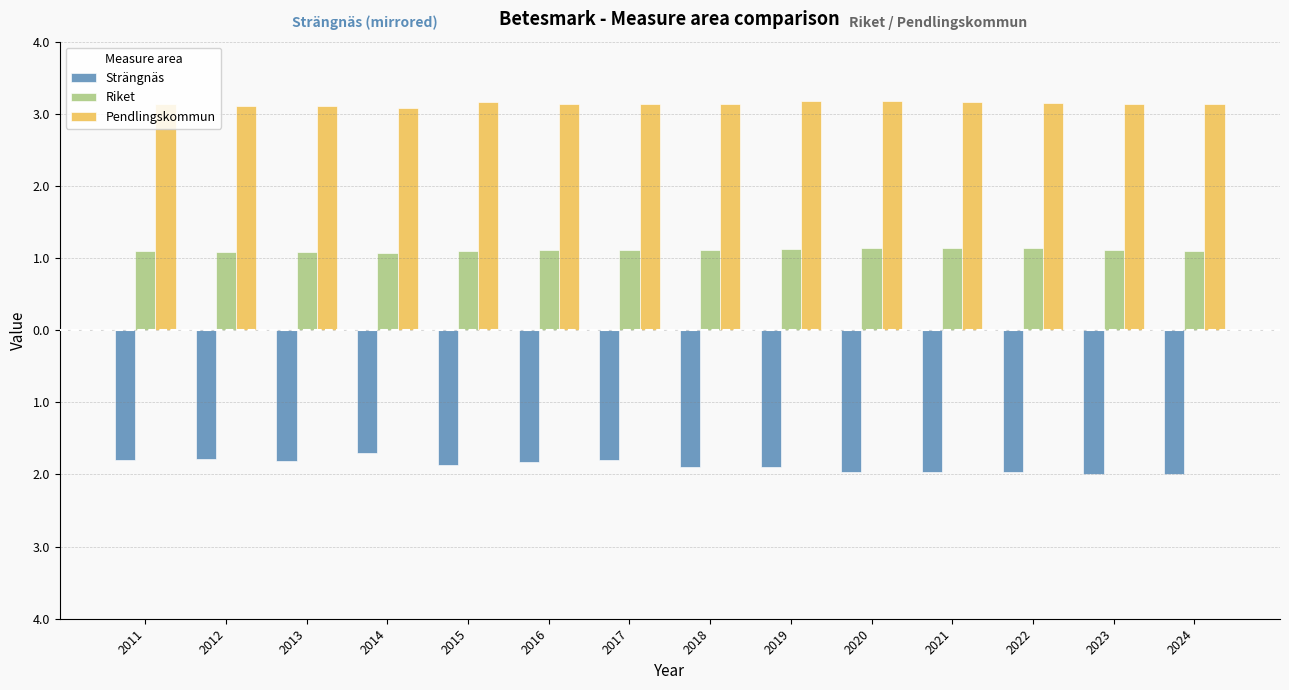

Does the chart contain any negative values?

Yes